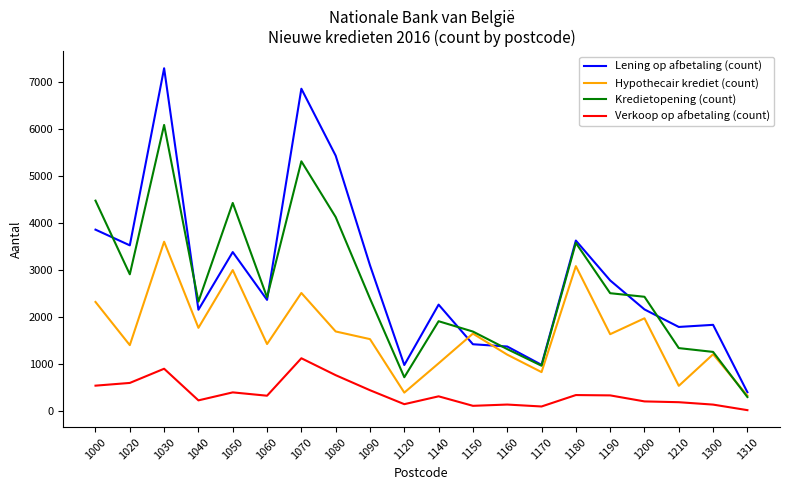

Between 1070 and 1120, which series saw the biggest shift?

Lening op afbetaling (count)